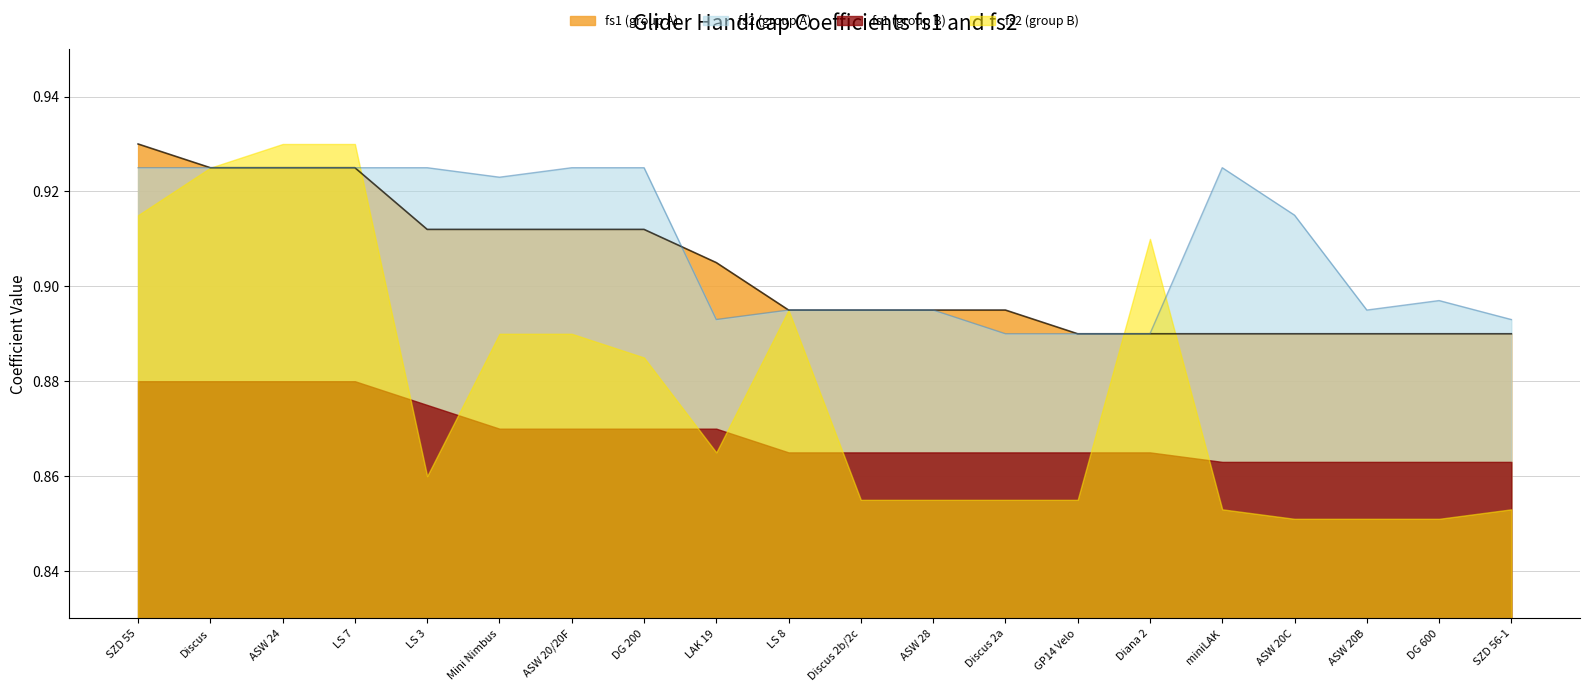

Where is the first local maximum for fs2 (group A)?

miniLAK